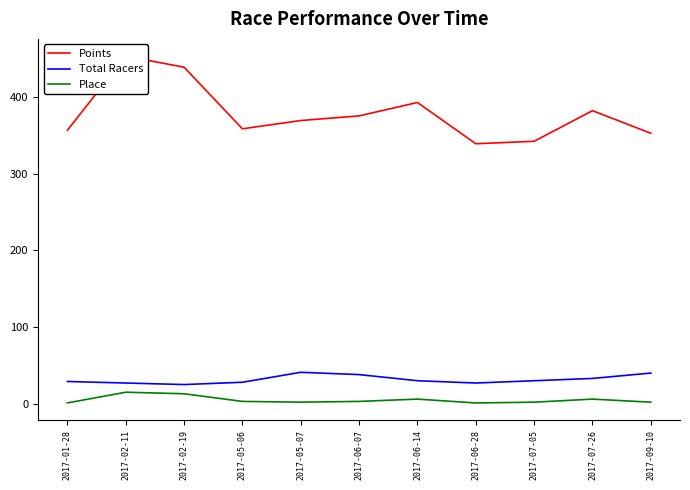

At how many categories does at least one series exceed 128?

11